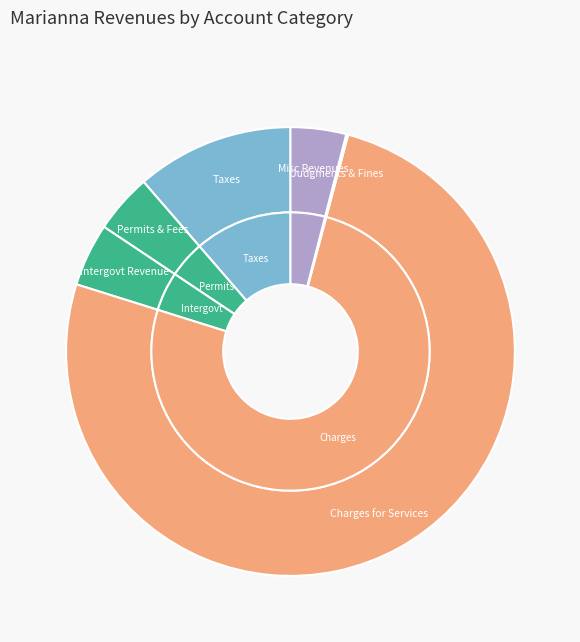

Which has a higher value, Judgments, Fines, and Forfeits or Charges for Services?

Charges for Services